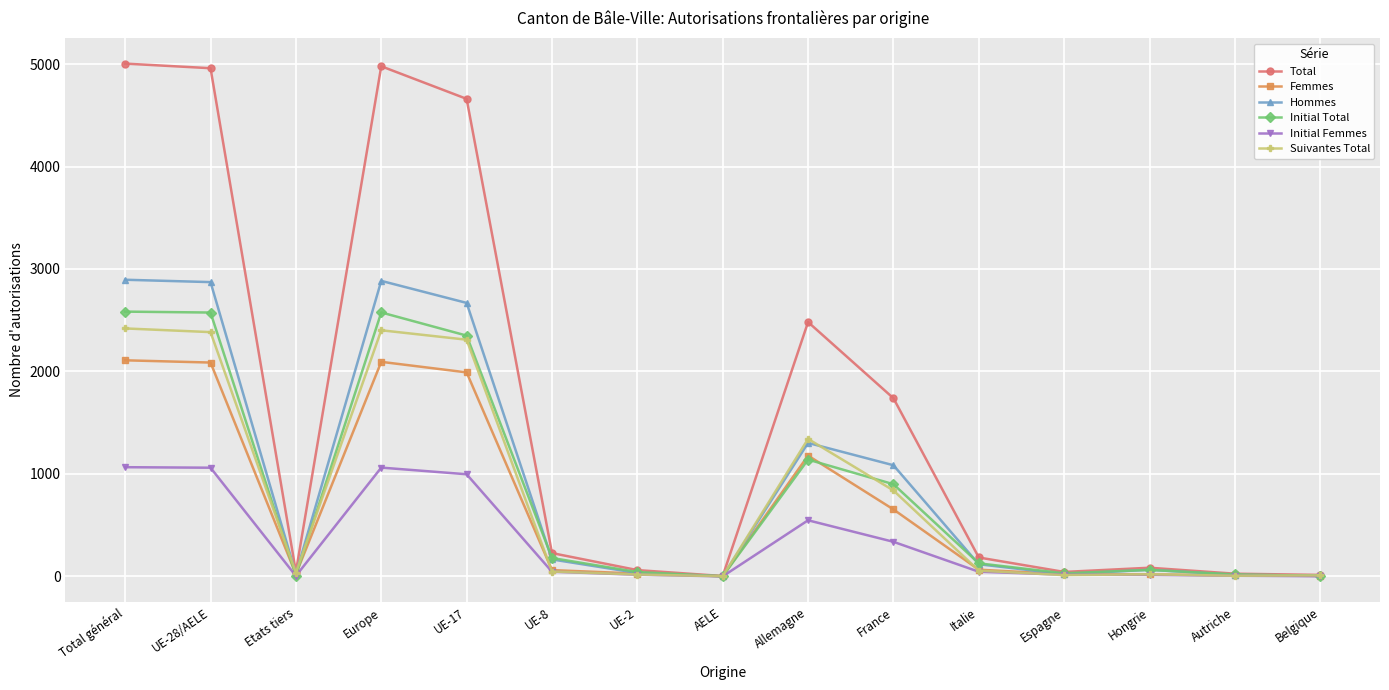

What are all the series names shown in the legend?

Total, Femmes, Hommes, Initial Total, Initial Femmes, Suivantes Total